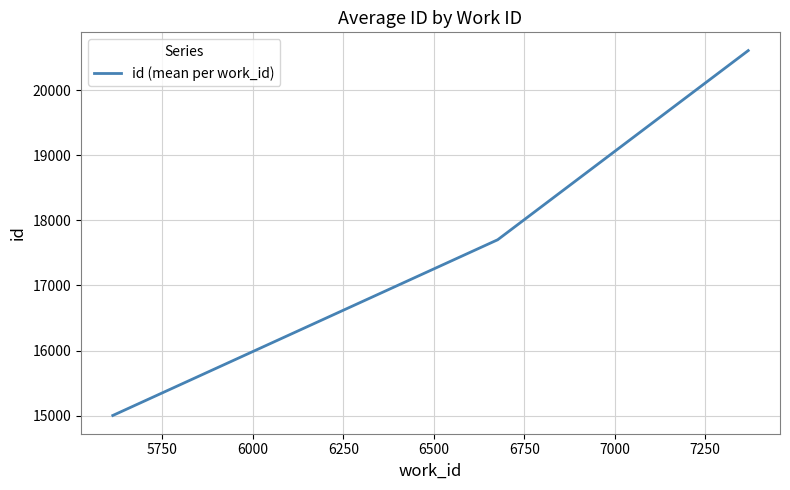

What is the minimum value shown in the chart?

15001.5